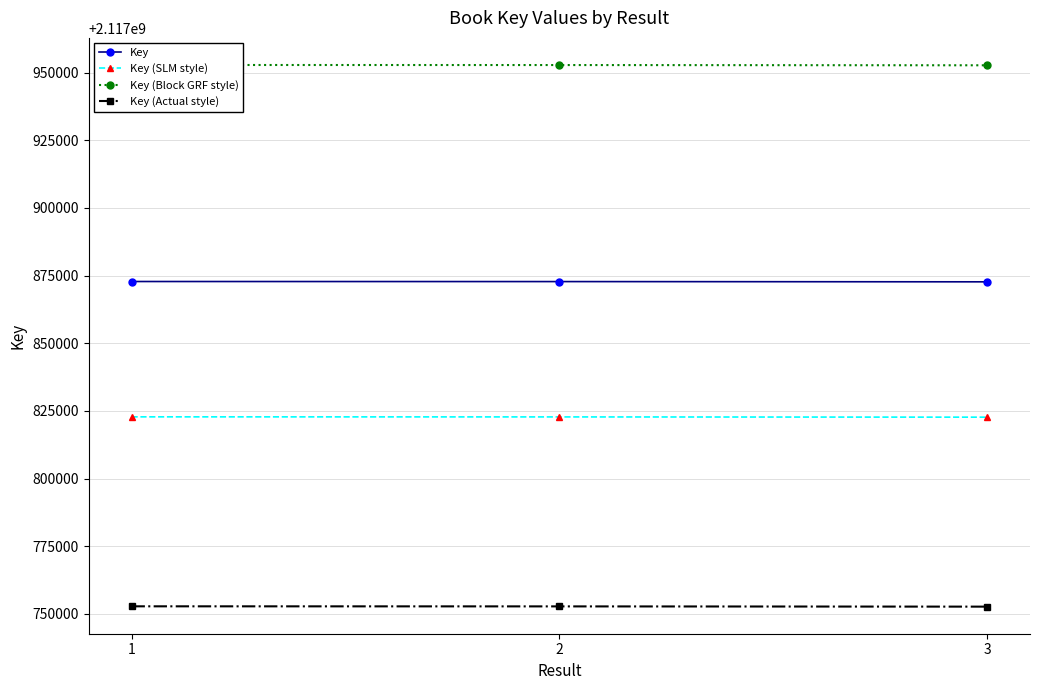

What value does the Key (Actual style) series have at 3?

2117752713